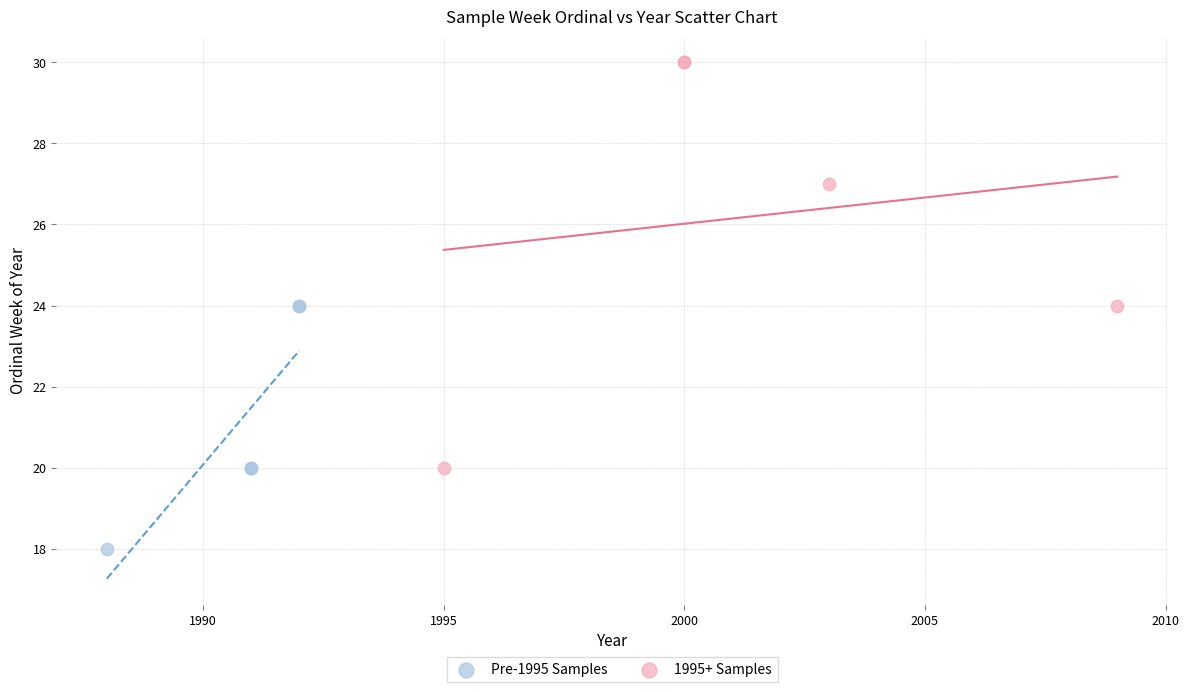

Which series has the widest spread of Y values?

1995+ Samples